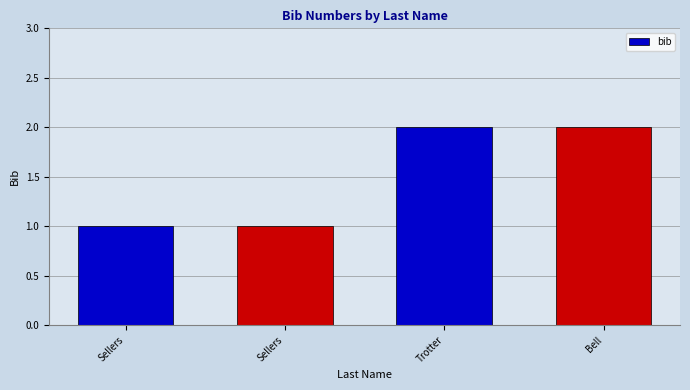

List the labels in order of value, smallest first.

Sellers, Sellers, Trotter, Bell